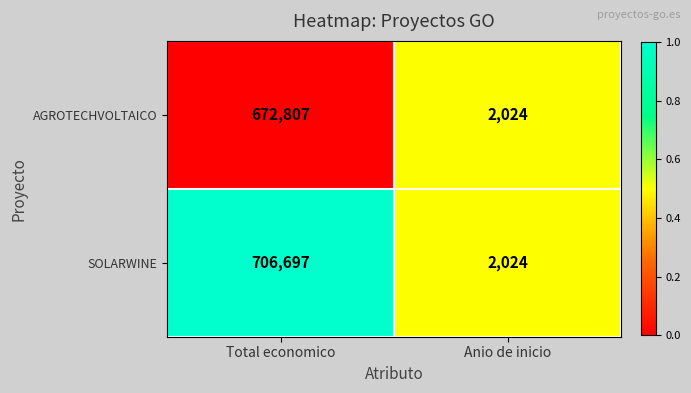

Which series changed the most between Total economico and Anio de inicio?

SOLARWINE